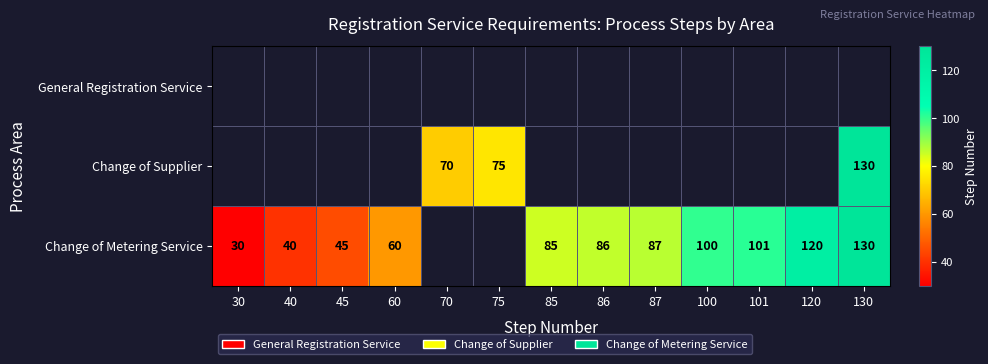

True or false: Change of Metering Service has a value of 60 at 60.

True